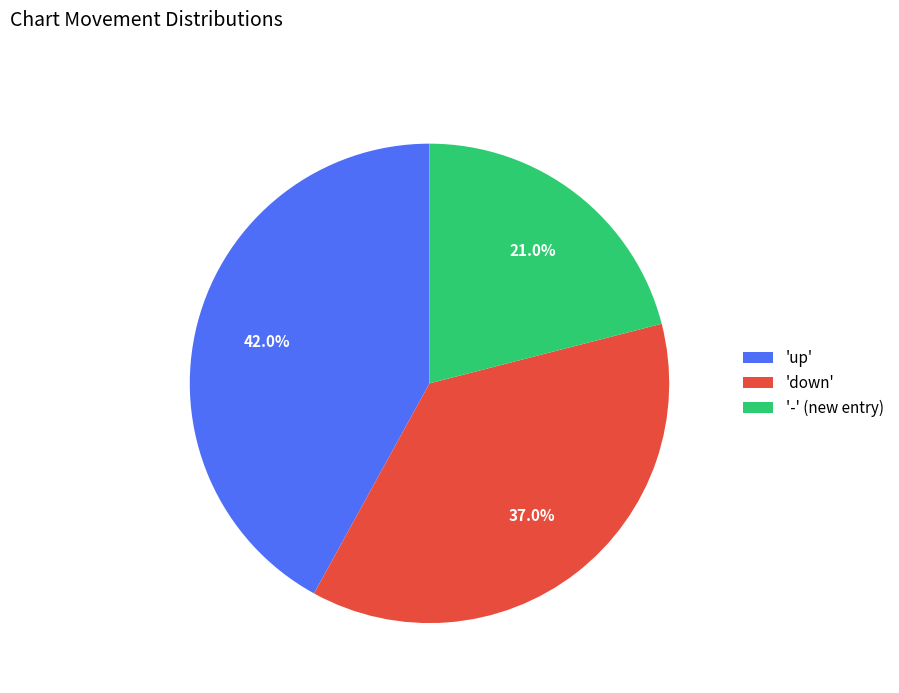

Does '-' (new entry) represent more than half of the total?

No